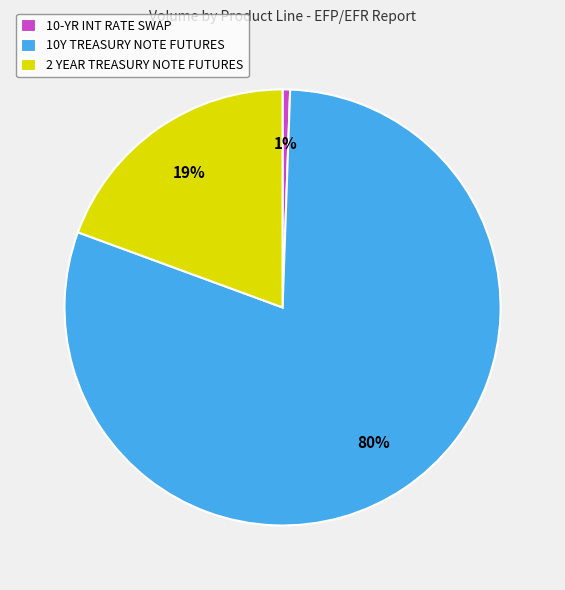

To the nearest percent, what portion does 2 YEAR TREASURY NOTE FUTURES represent?

19%